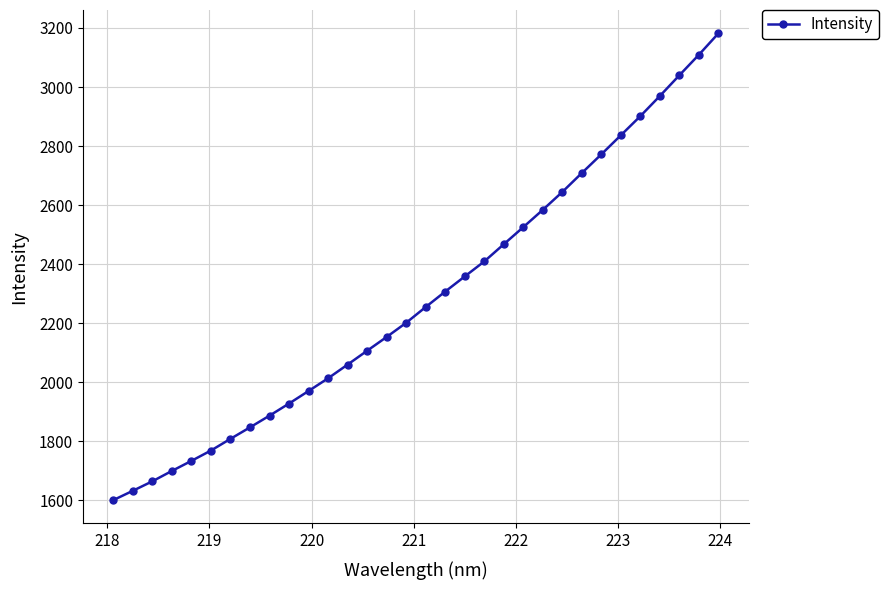

True or false: the data has more than 0 interior local peaks.

False